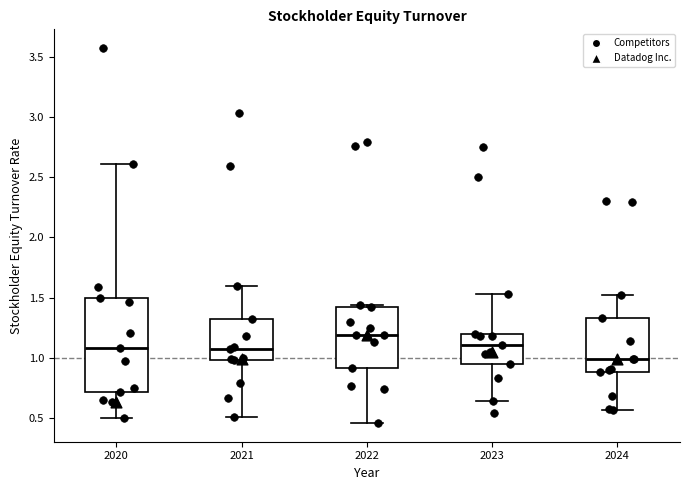

Reading left to right, read every box against the y-axis: the position of its median line, the range the box covers, and the ends of its whiskers. The values are not printed on the chart, so give them approximately, as read against the axis.

2020: median 1.10, box 0.70 to 1.50, whiskers 0.50 to 2.60
2021: median 1.05, box 1.00 to 1.30, whiskers 0.50 to 1.60
2022: median 1.20, box 0.90 to 1.40, whiskers 0.45 to 1.45
2023: median 1.10, box 0.95 to 1.20, whiskers 0.65 to 1.55
2024: median 1.00, box 0.90 to 1.35, whiskers 0.55 to 1.50